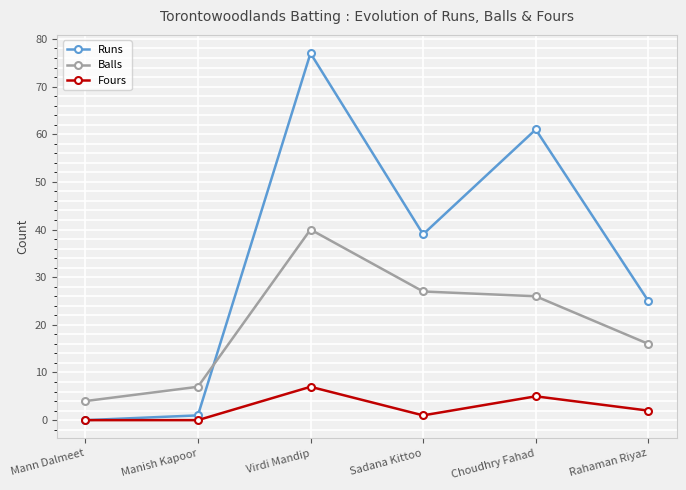

True or false: Fours has a value of 1 at Choudhry Fahad.

False